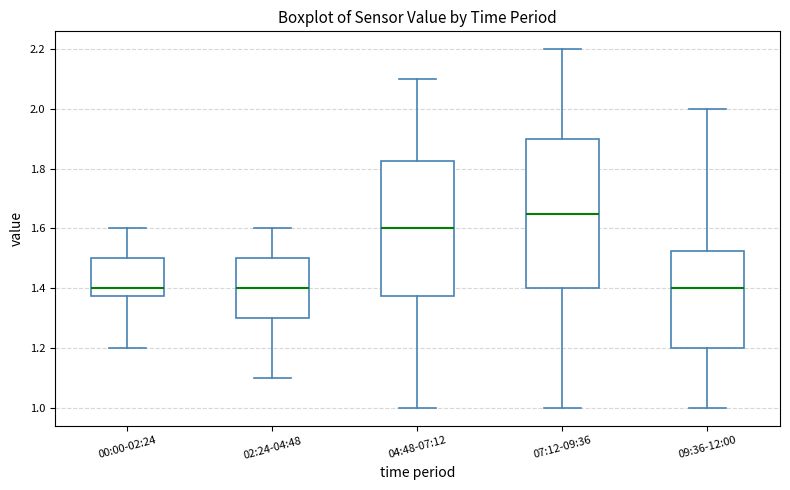

Which box has the highest median line?

07:12-09:36